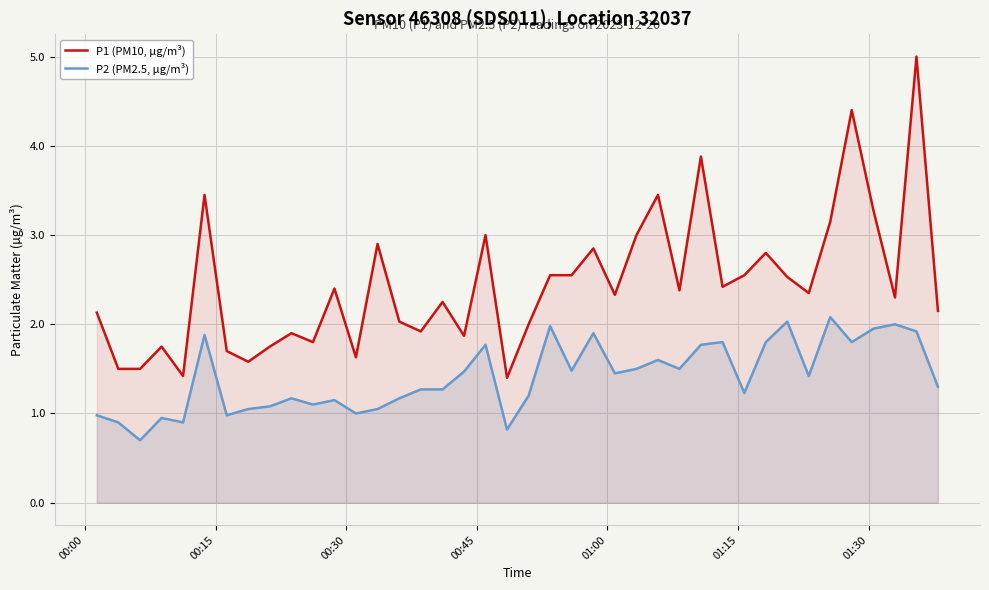

What is the highest value of the P2 (PM2.5, µg/m³) series?

2.1